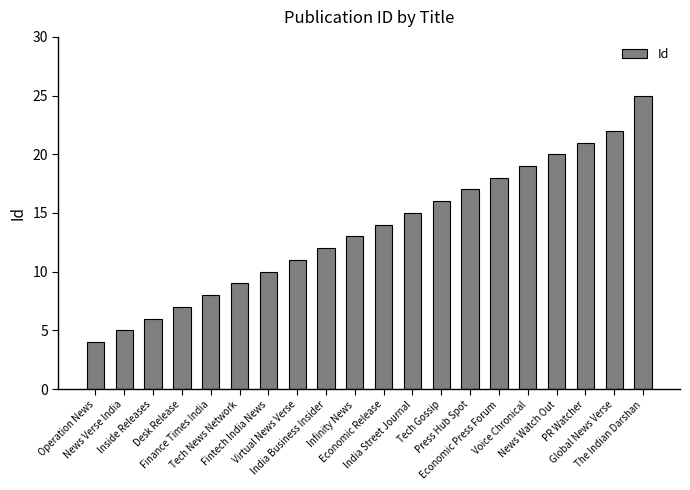

What is the maximum value shown in the chart?

25